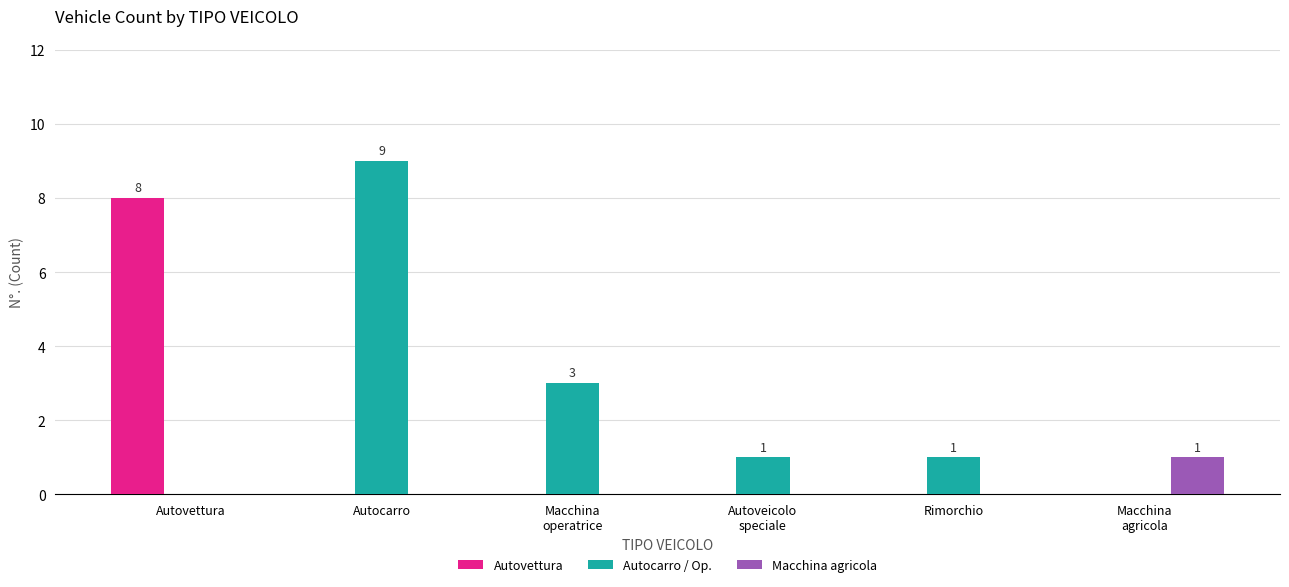

What is the maximum value shown in the chart?

9